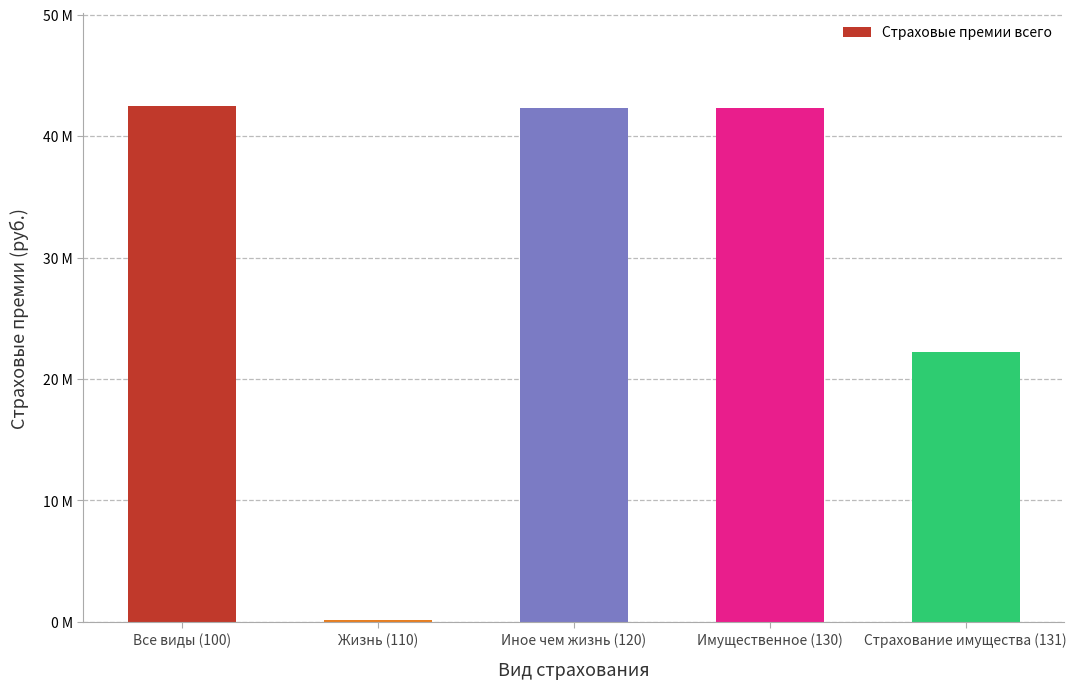

Are the bars horizontal?

No